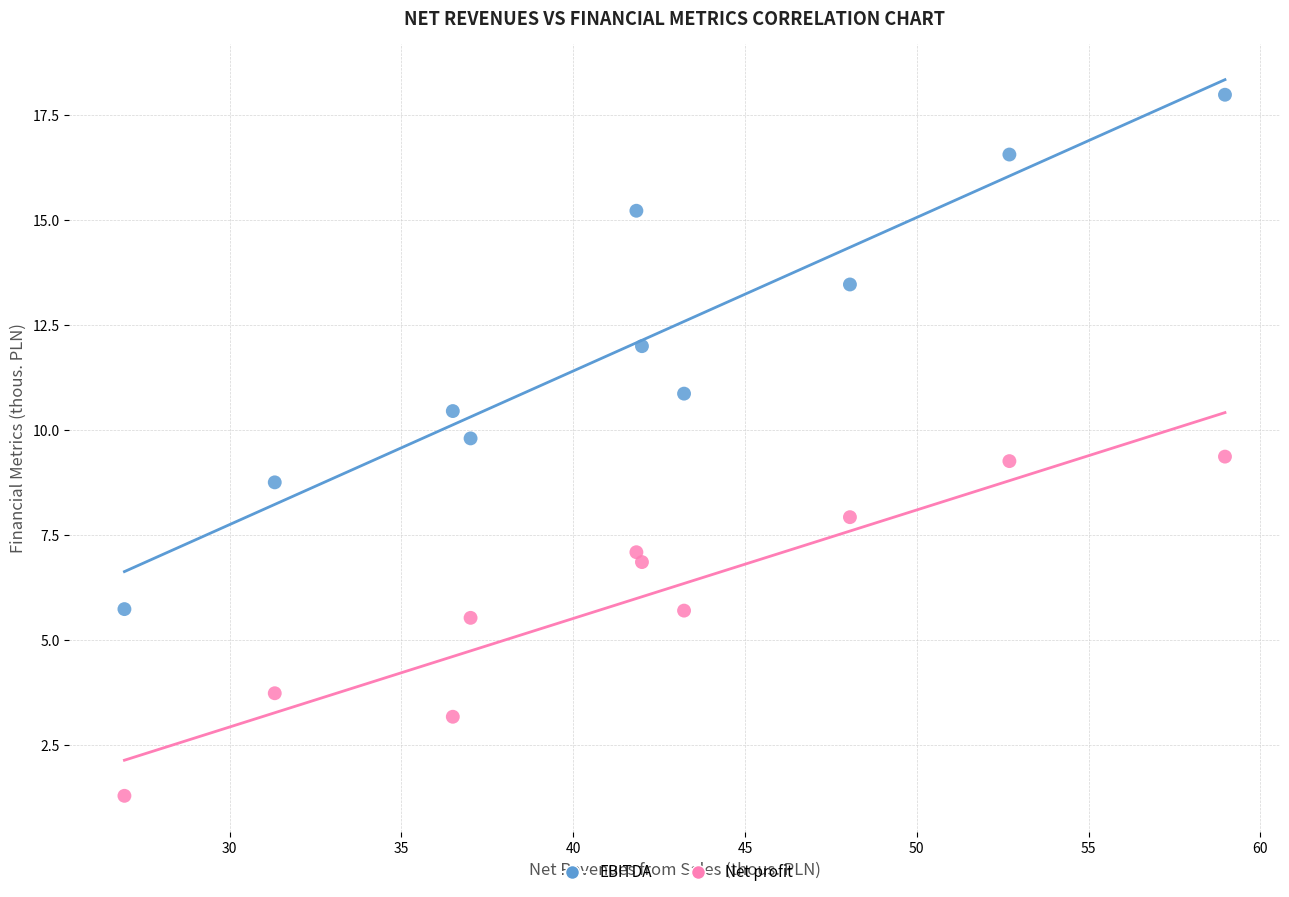

Which series reaches the minimum Y coordinate?

Net profit